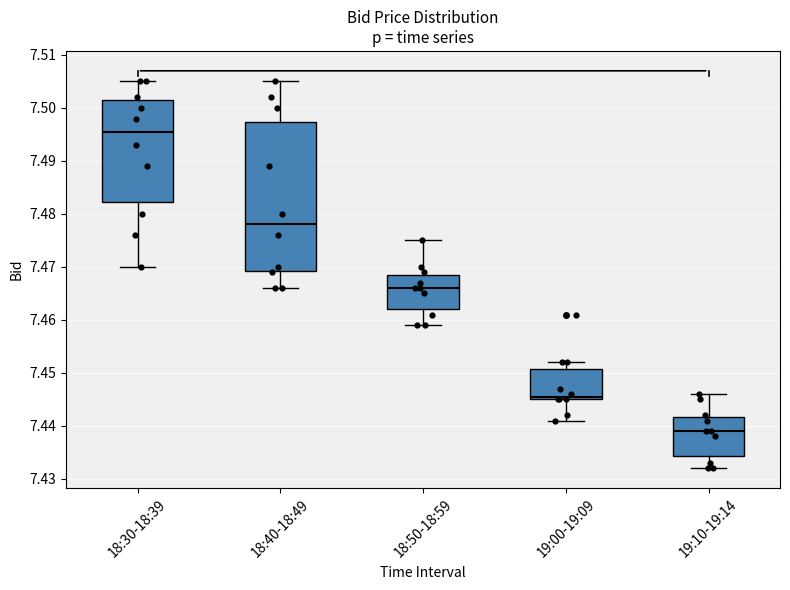

Comparing the boxes themselves (not the whiskers), which one is the tallest?

18:40-18:49